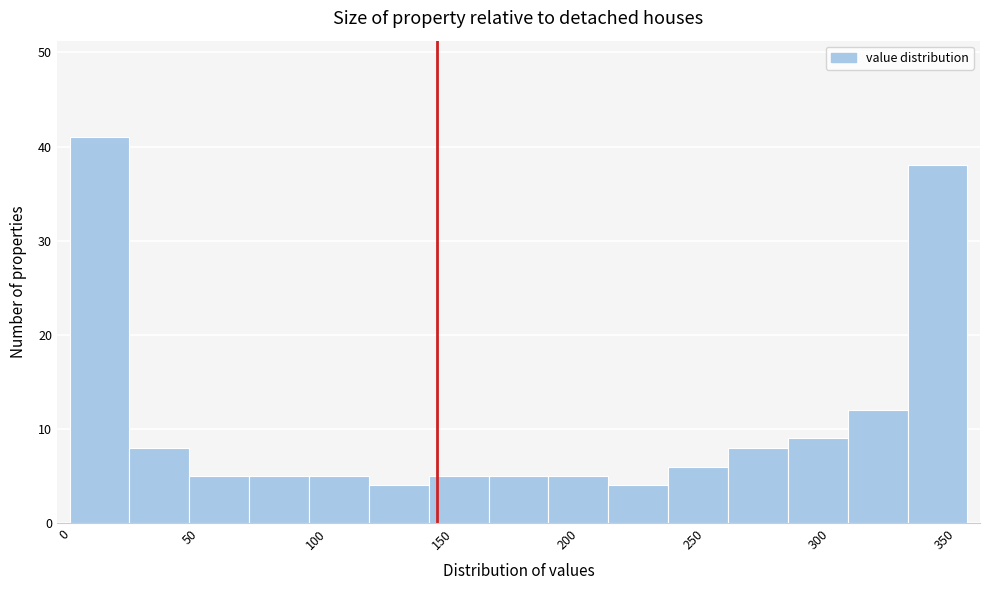

Over which range of the x-axis is the bar tallest?

0 to 25